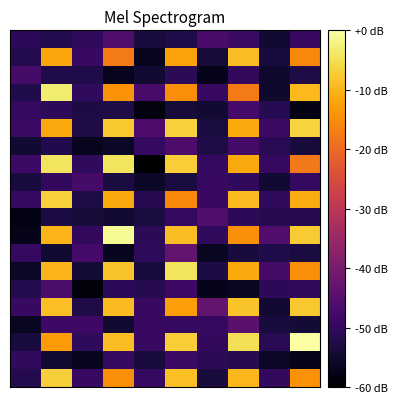

Which category has the lowest value across all series?

4